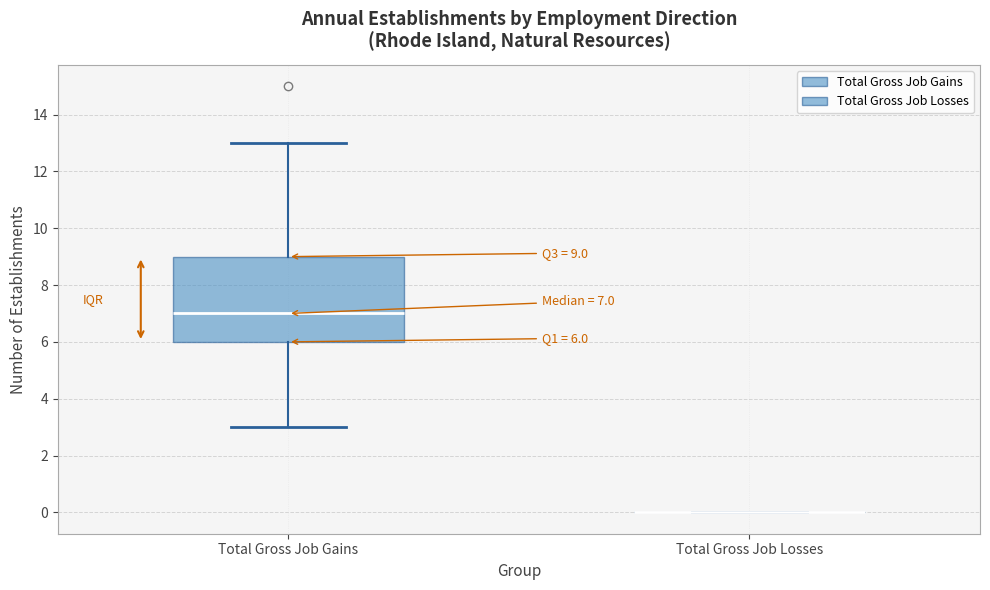

Which box is the tallest, from its lower edge to its upper edge?

Total Gross Job Gains